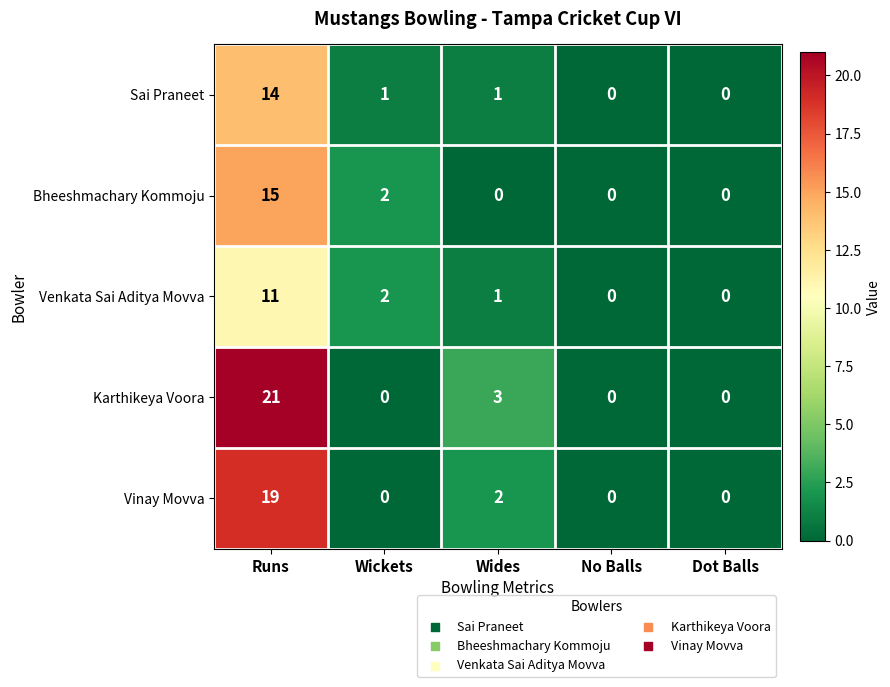

Reading left to right, extract all data points from this chart.

Sai Praneet: Runs=14	Wickets=1	Wides=1	No Balls=0	Dot Balls=0
Bheeshmachary Kommoju: Runs=15	Wickets=2	Wides=0	No Balls=0	Dot Balls=0
Venkata Sai Aditya Movva: Runs=11	Wickets=2	Wides=1	No Balls=0	Dot Balls=0
Karthikeya Voora: Runs=21	Wickets=0	Wides=3	No Balls=0	Dot Balls=0
Vinay Movva: Runs=19	Wickets=0	Wides=2	No Balls=0	Dot Balls=0